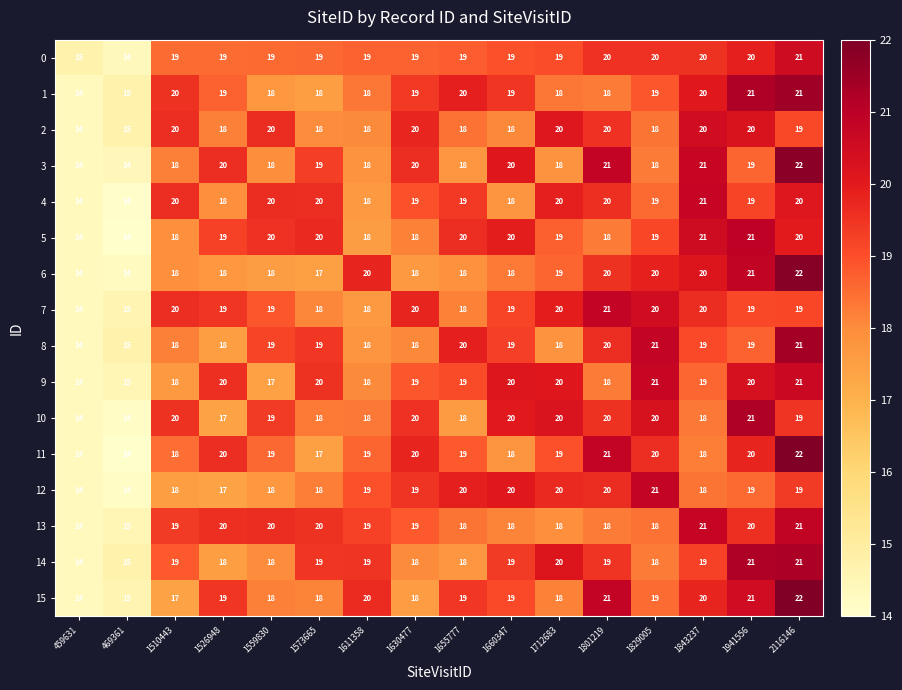

At how many categories does at least one series exceed 17?

14